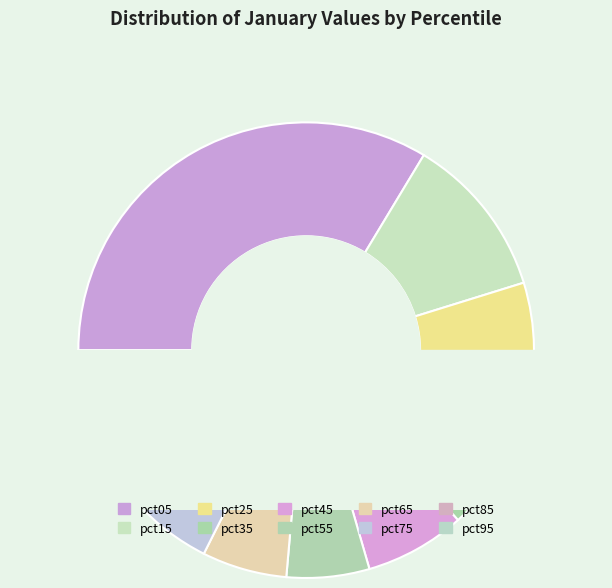

Which category has the smallest portion of the pie?

pct85